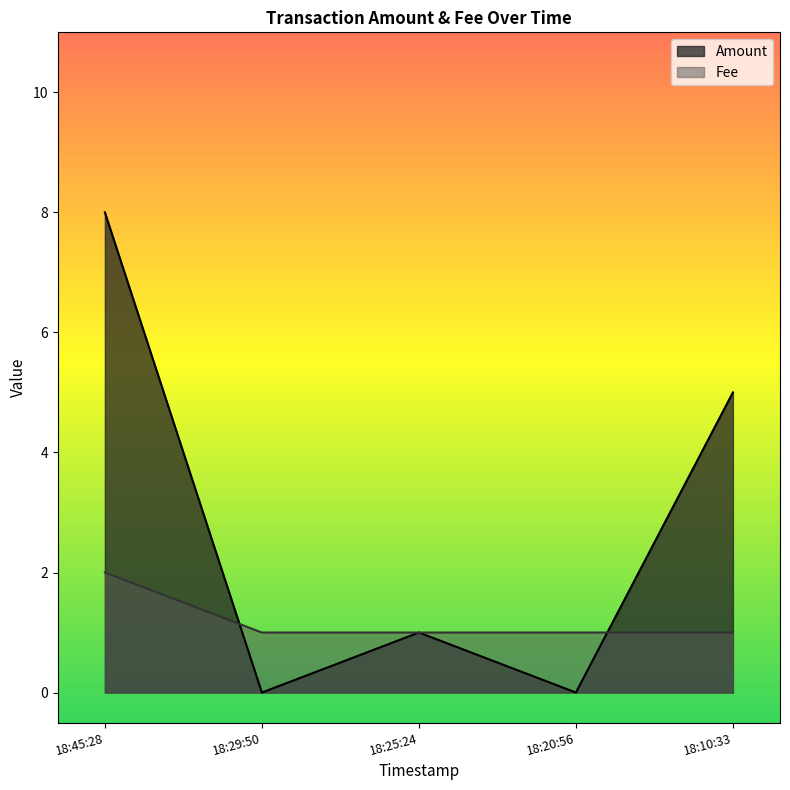

Which series has the largest range (max minus min)?

Amount